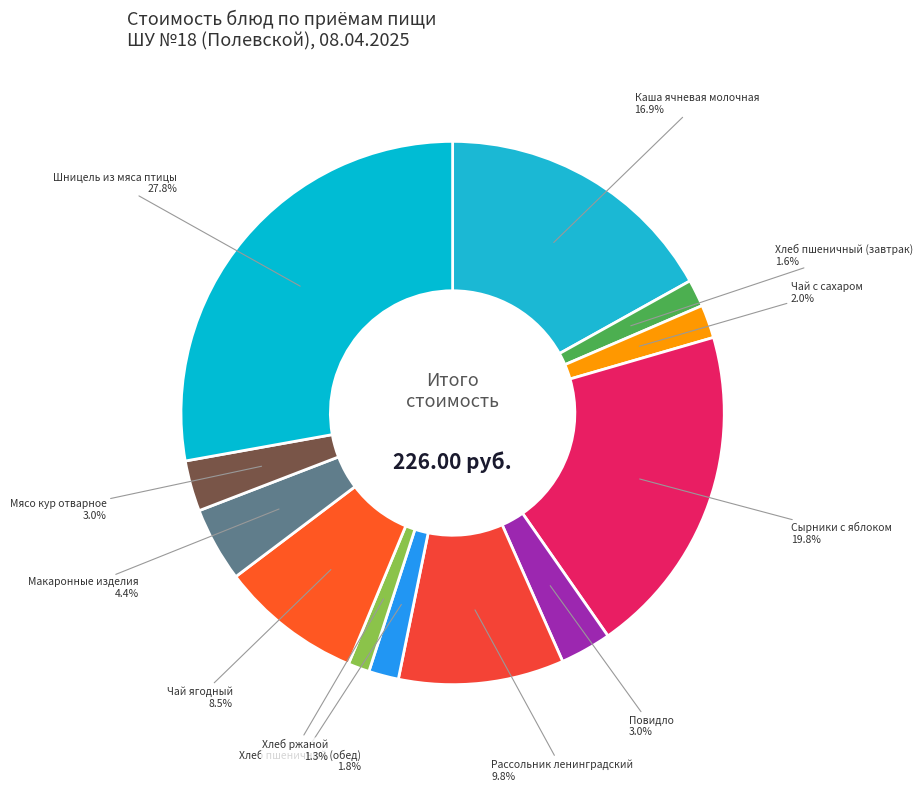

How many slices are in this pie chart?

12